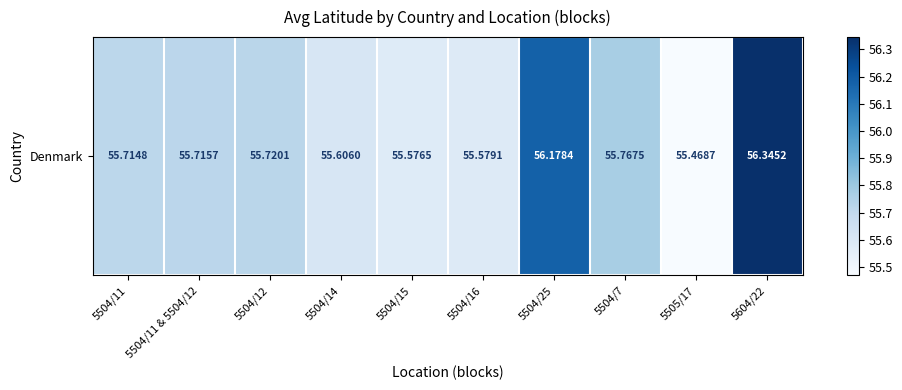

Rank the categories by value from lowest to highest.

5505/17, 5504/15, 5504/16, 5504/14, 5504/11, 5504/11 & 5504/12, 5504/12, 5504/7, 5504/25, 5604/22